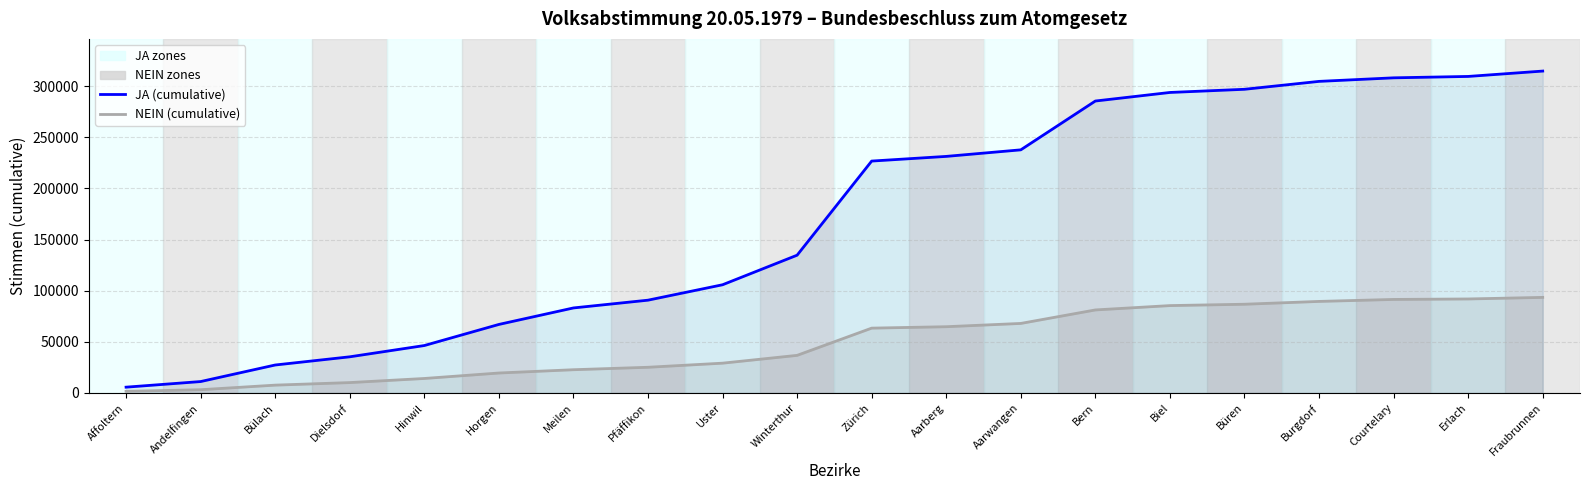

Reading left to right, list all the values displayed in this chart.

JA (cumulative): 5629	11114	27304	35318	46340	66976	83113	90710	105783	134707	226757	231330	237741	285486	293858	296959	304696	308170	309534	314777
NEIN (cumulative): 1539	3135	7620	10110	14125	19477	22689	25086	29101	36736	63366	64752	67964	81160	85410	86737	89495	91431	91899	93436